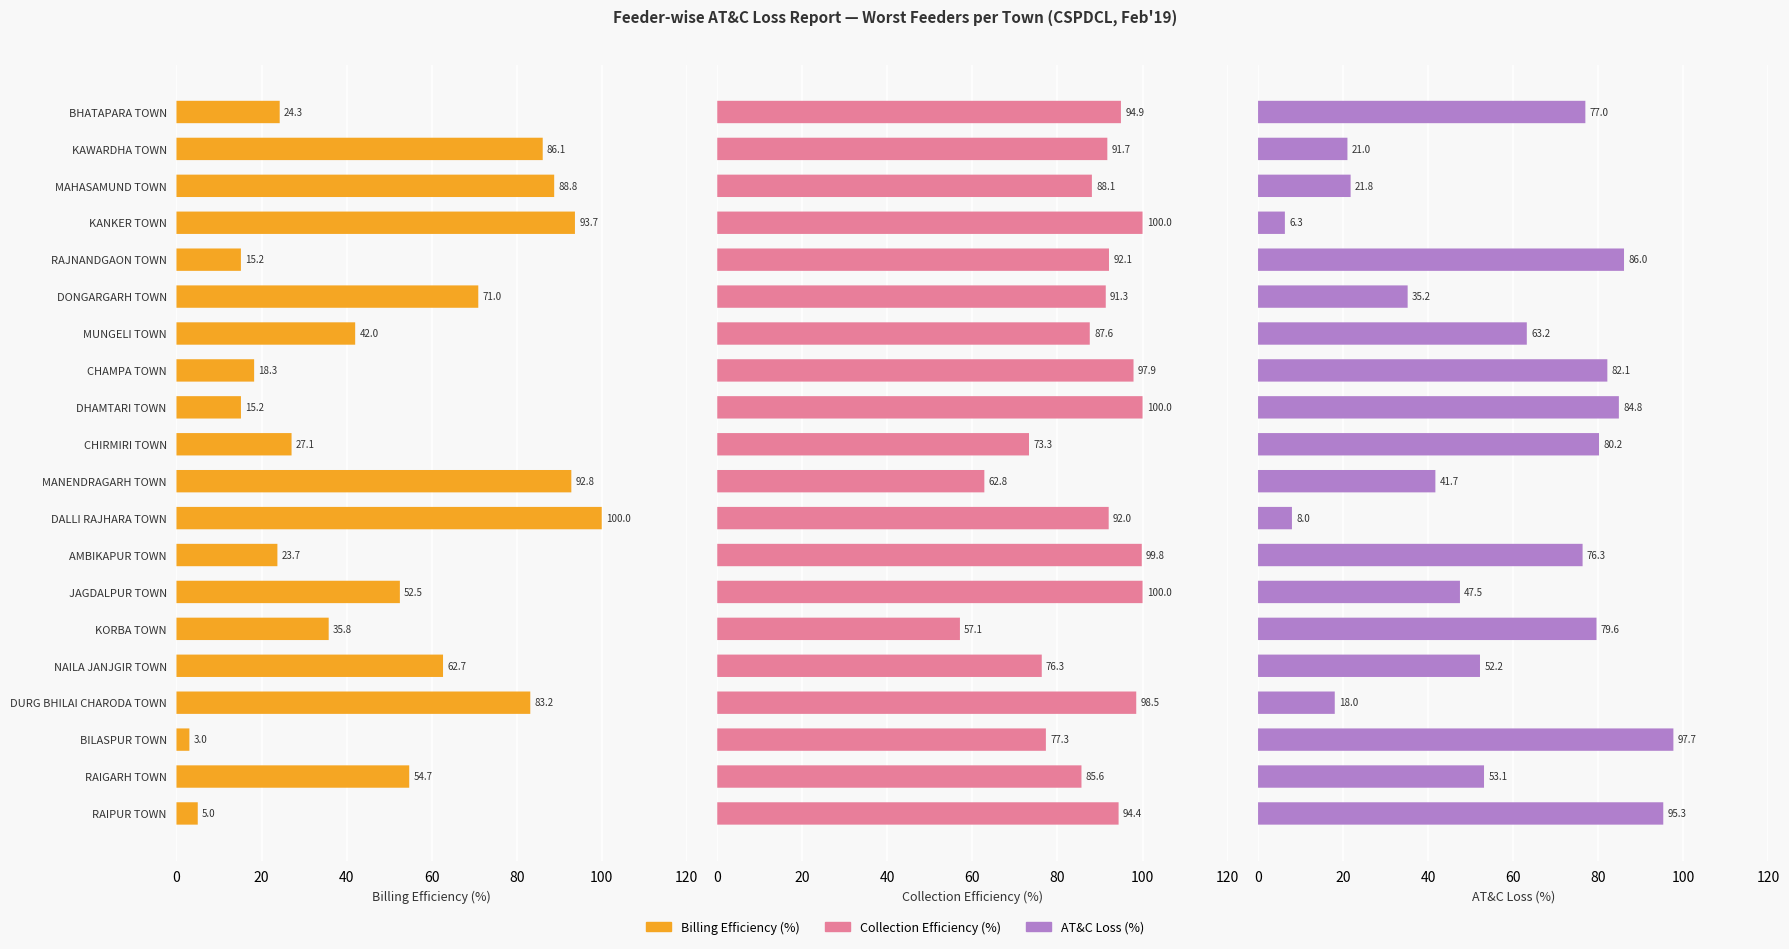

Is it true that Collection Efficiency (%) equals 99.8 at 12?

True